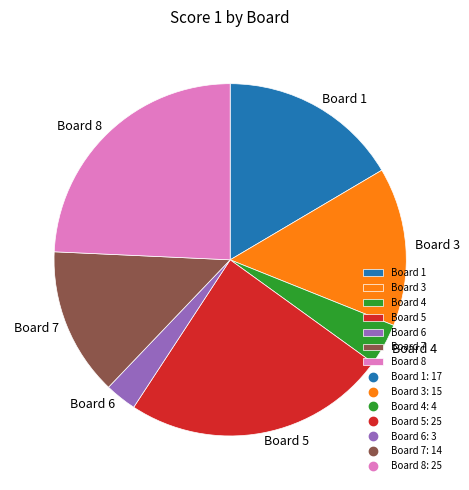

Between Board 7 and Board 5, which is larger?

Board 5